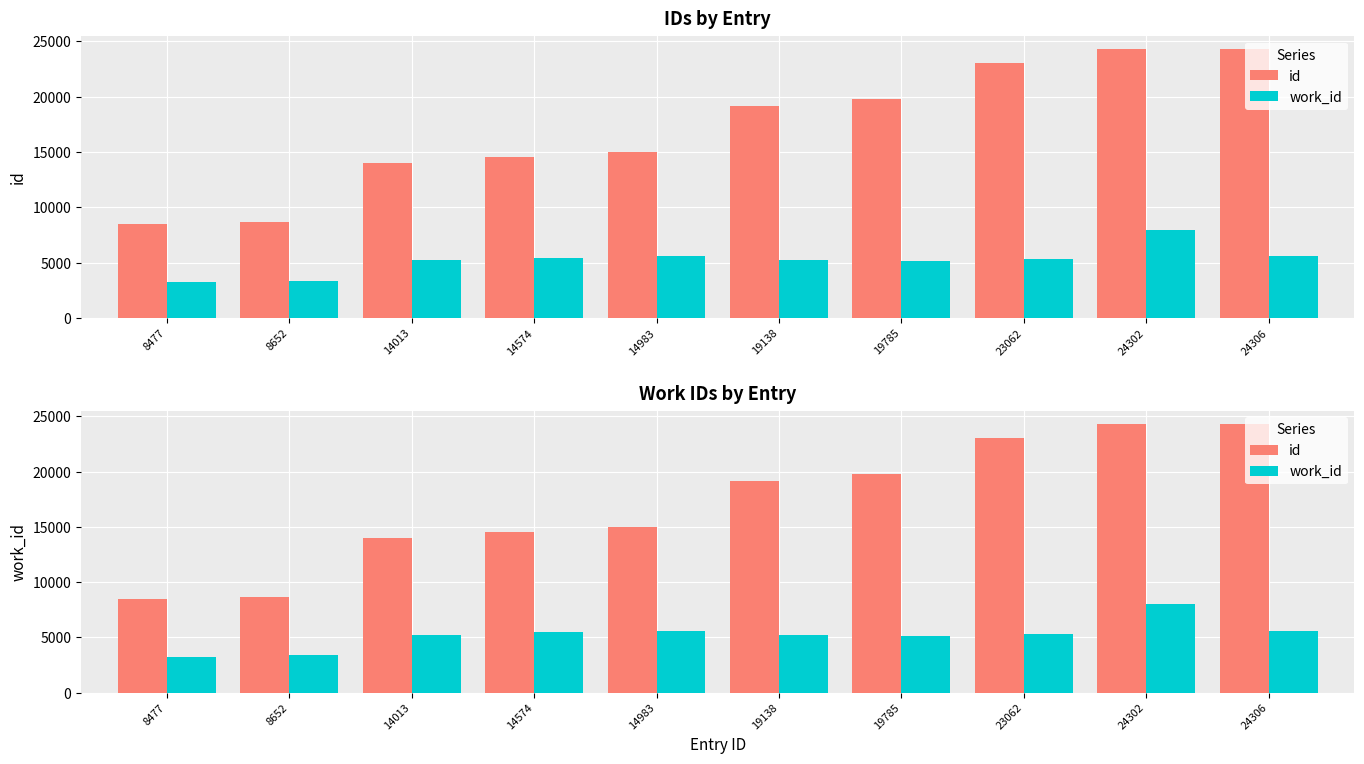

Are the bars horizontal?

No